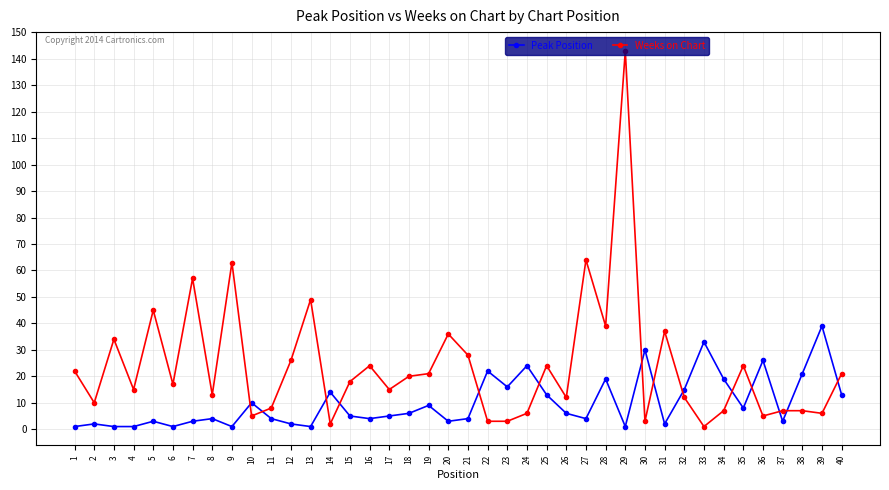

Which series has the widest spread of values?

Weeks on Chart